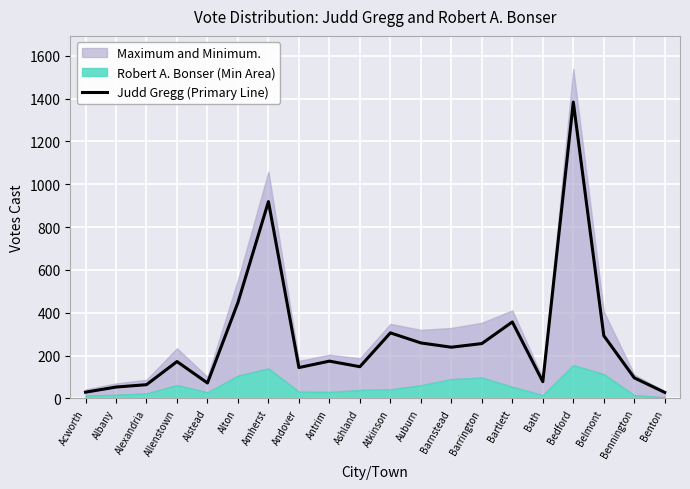

What is the average value?

276